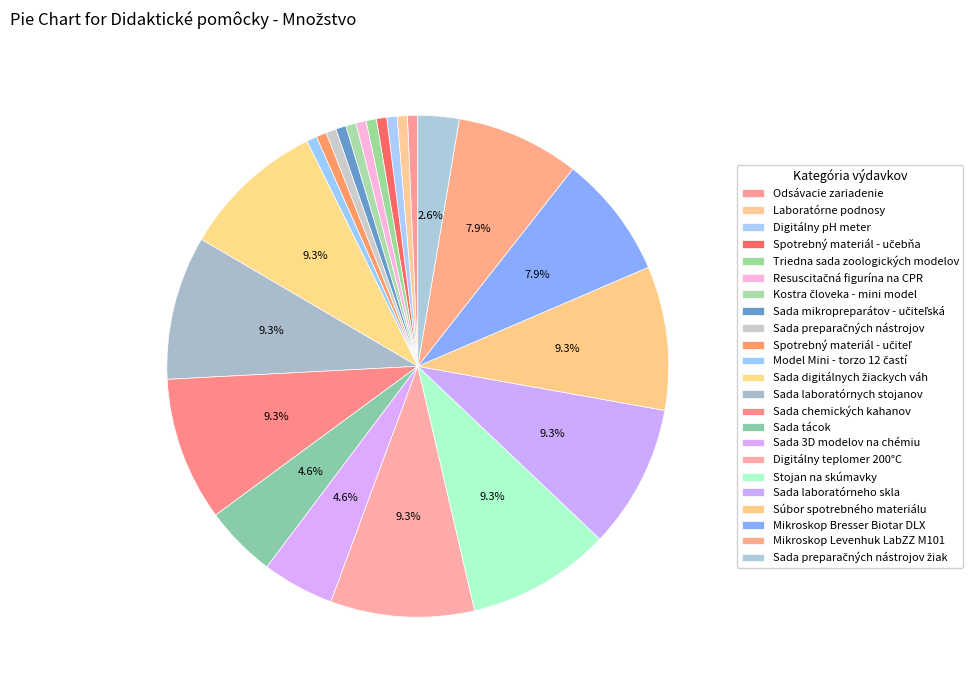

How many segments does this pie chart have?

23